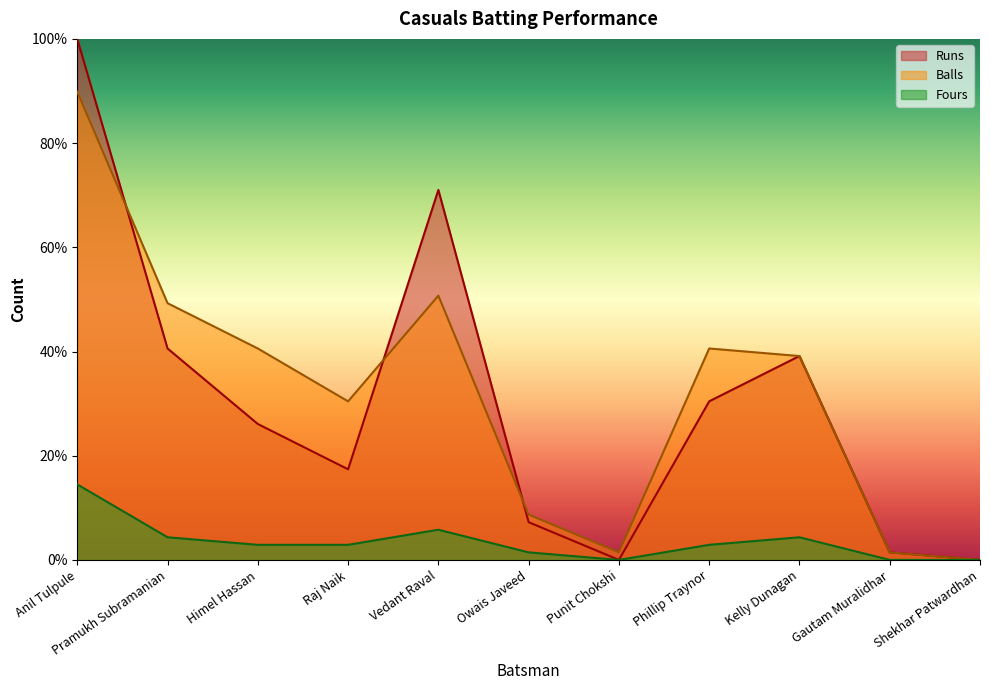

Does the chart display data point markers on the line(s)?

No